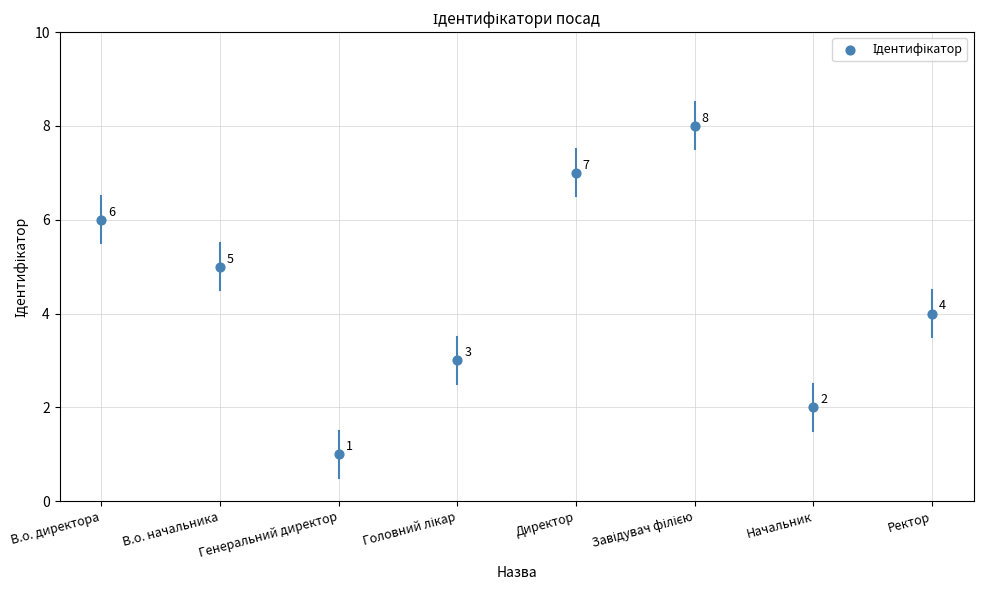

Between Завідувач філією and В.о. директора, which is larger?

Завідувач філією